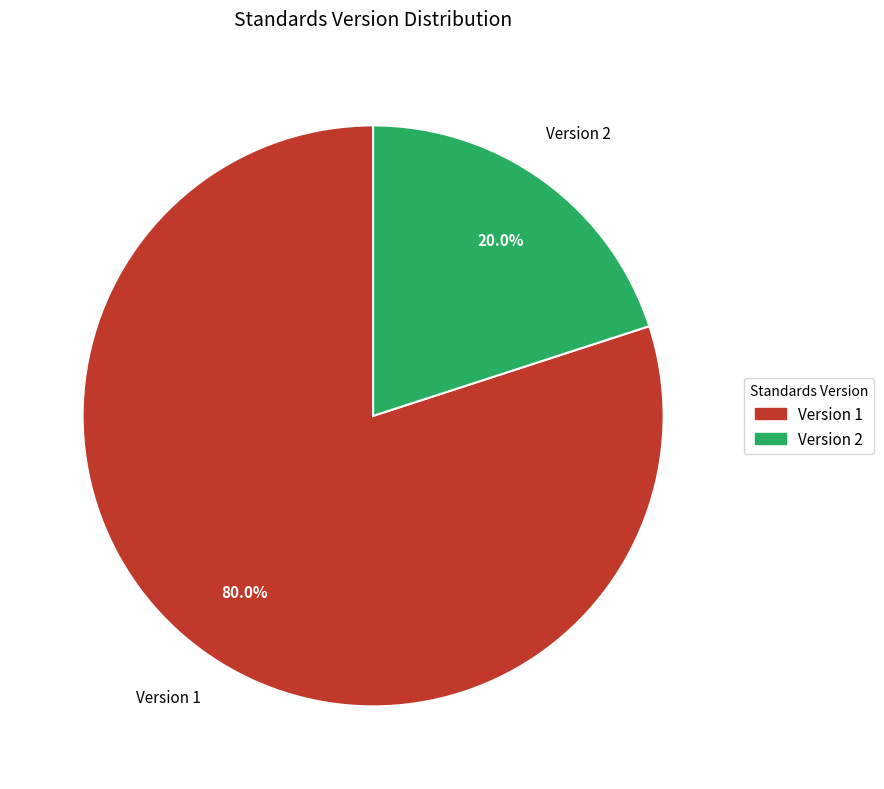

Rank the categories by value from lowest to highest.

Version 2, Version 1